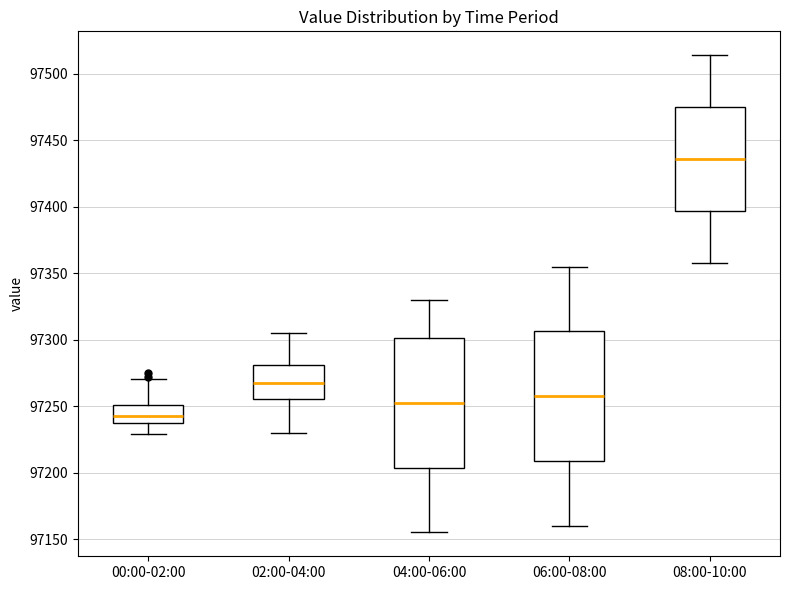

Which box's median line is the lowest?

00:00-02:00